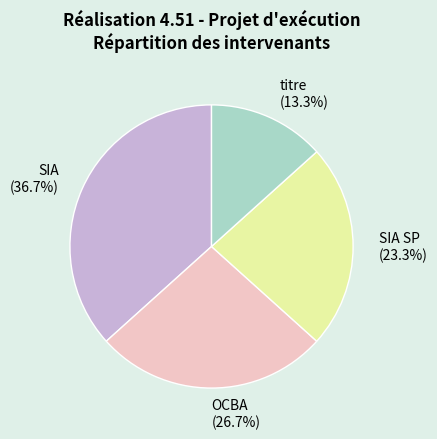

Rank the categories by value from highest to lowest.

SIA (36.7%), OCBA (26.7%), SIA SP (23.3%), titre (13.3%)